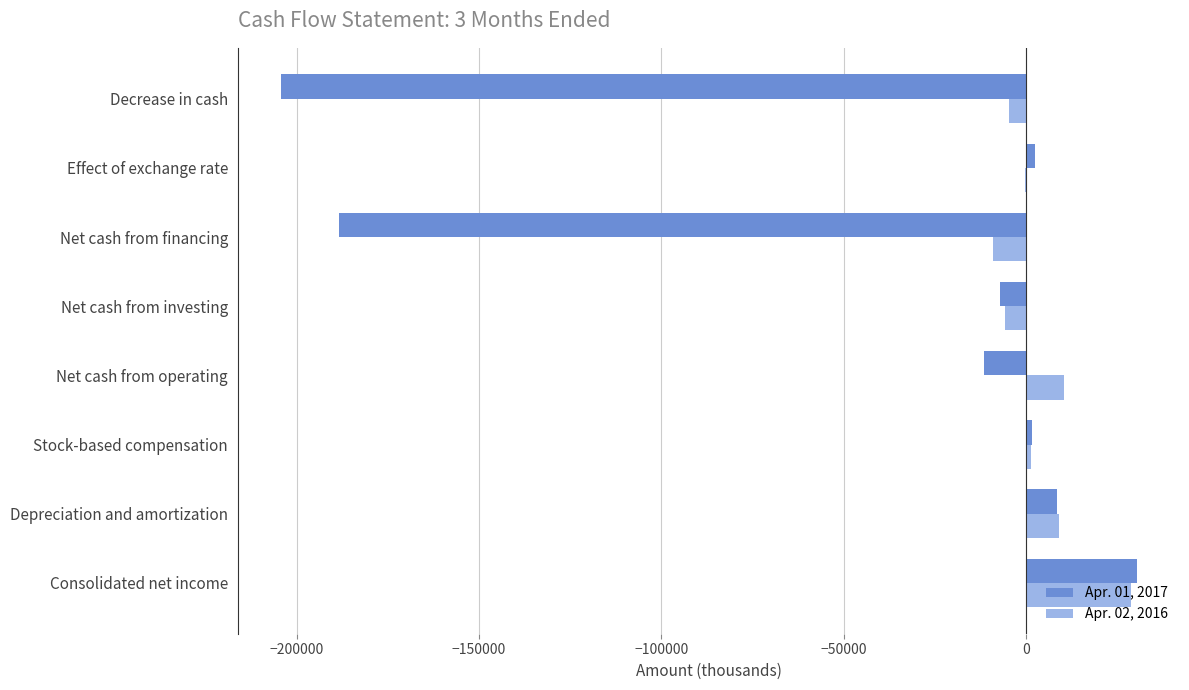

Is the value of Apr. 01, 2017 at Consolidated net income greater than the value of Apr. 02, 2016 at Net cash from financing?

Yes